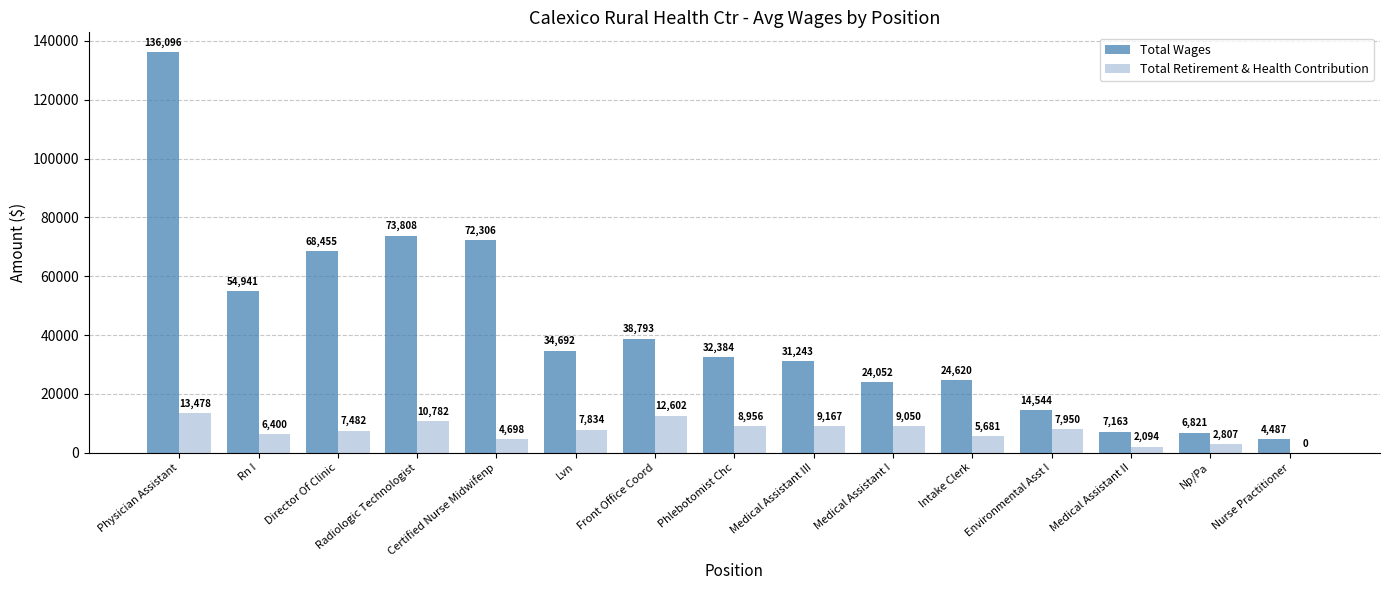

The value of Total Retirement & Health Contribution at Nurse Practitioner is -5253.4. True or false?

False